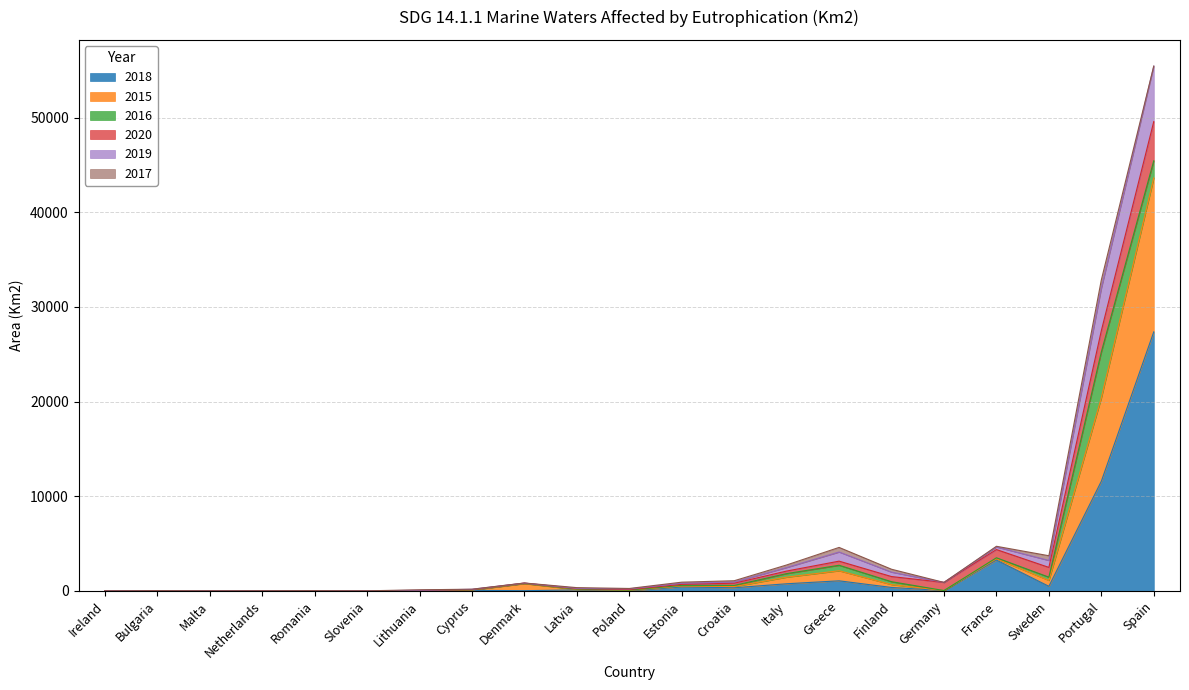

At which category is the sum across all series the highest?

Spain